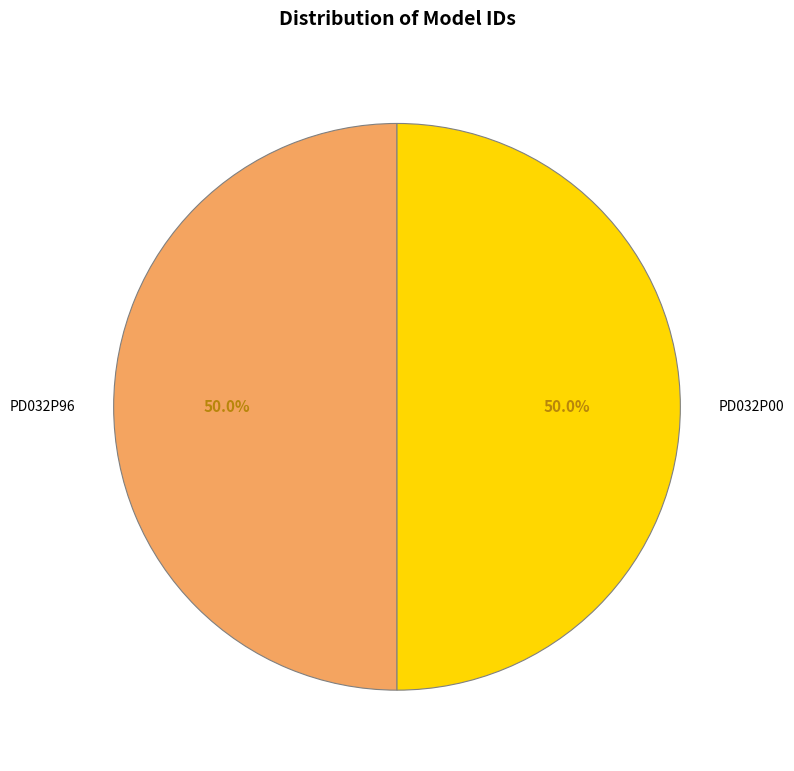

To the nearest percent, what portion does PD032P96 represent?

50%